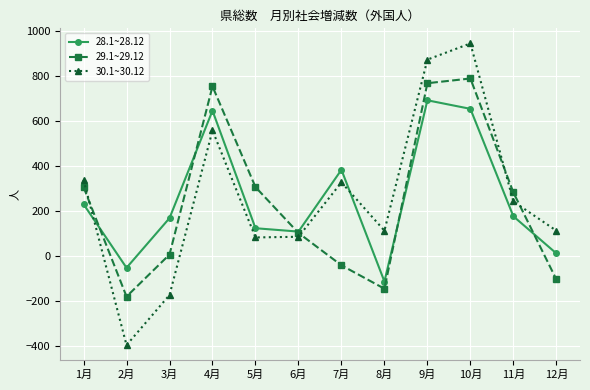

What is the label of the 3rd point from the left?

3月